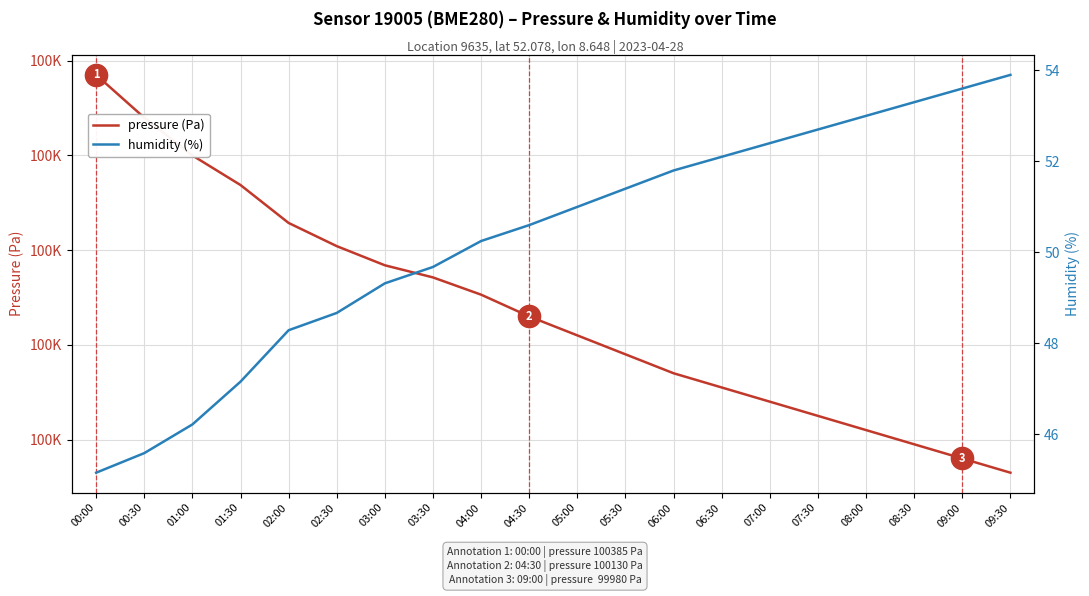

What is the difference between the highest and lowest values at 02:00?

100180.4